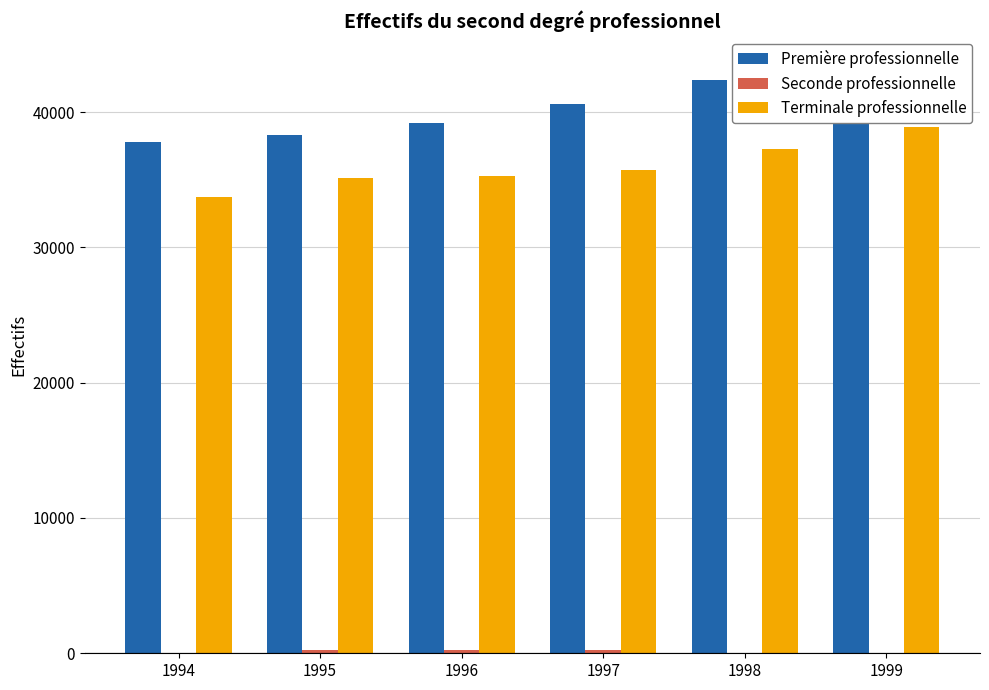

What is the difference between the second highest and second lowest values in the Terminale professionnelle series?

2123